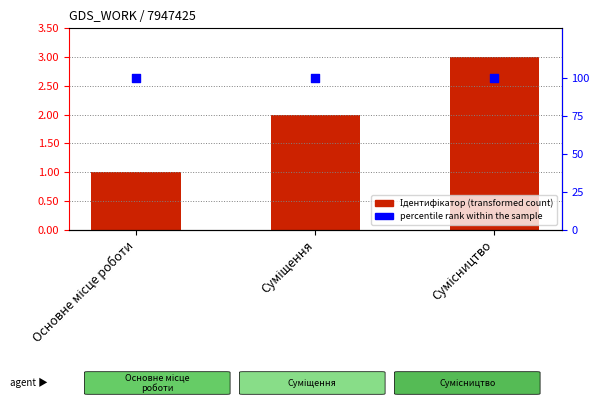

Is the value of Ідентифікатор at Основне місце роботи greater than the value of percentile rank within the sample at Сумісництво?

No